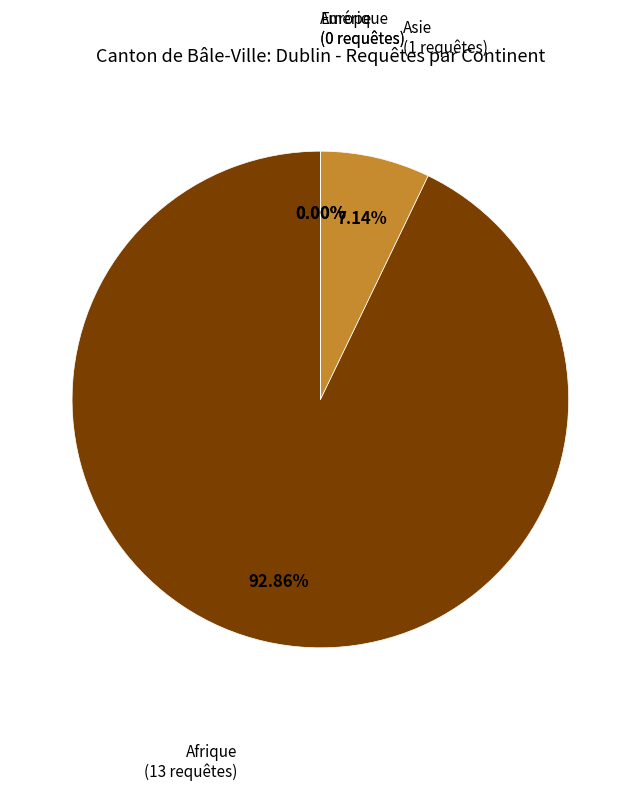

Is the sum of Europe and Asie greater than half?

No